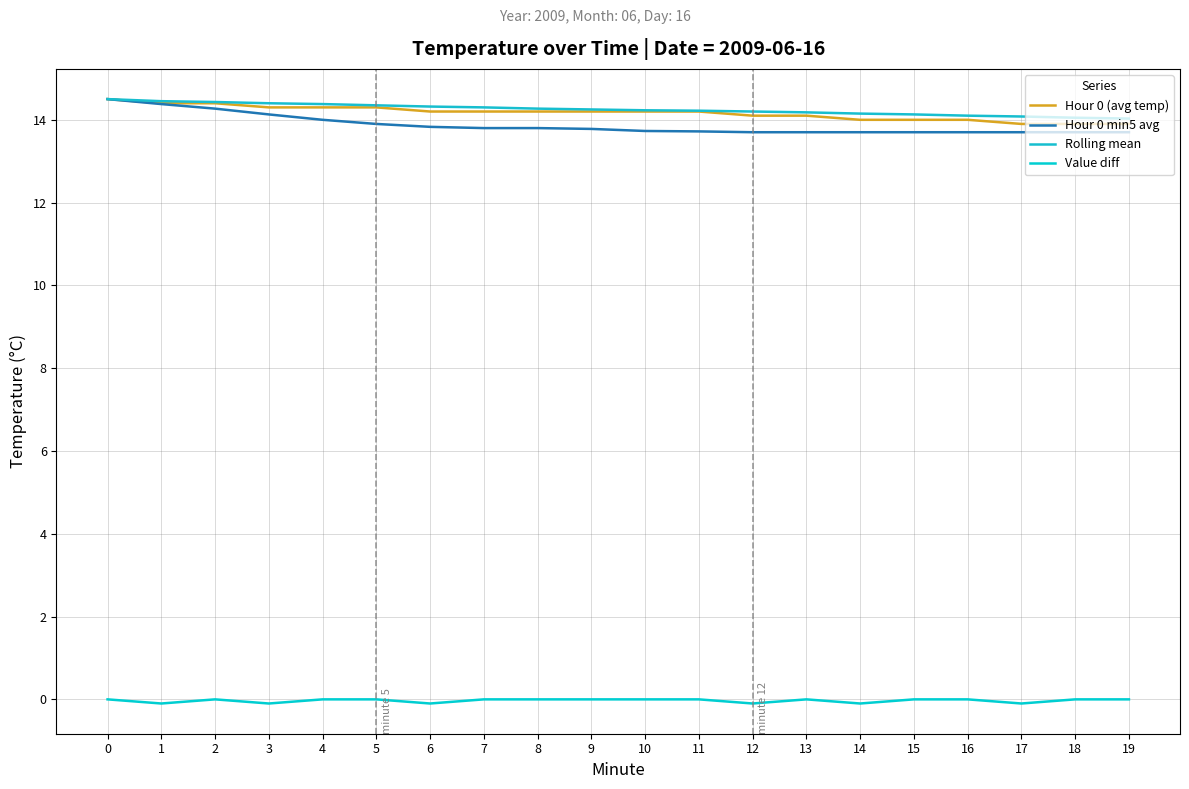

At 0, list the series in order from largest to smallest.

Hour 0 (avg temp), Hour 0 min5 avg, Rolling mean, Value diff